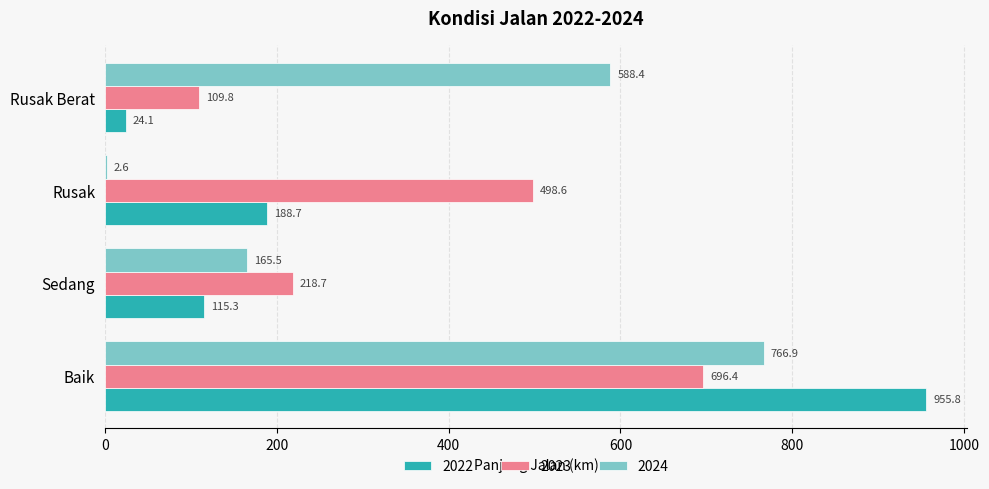

Which series changed the most between Baik and Rusak?

2022